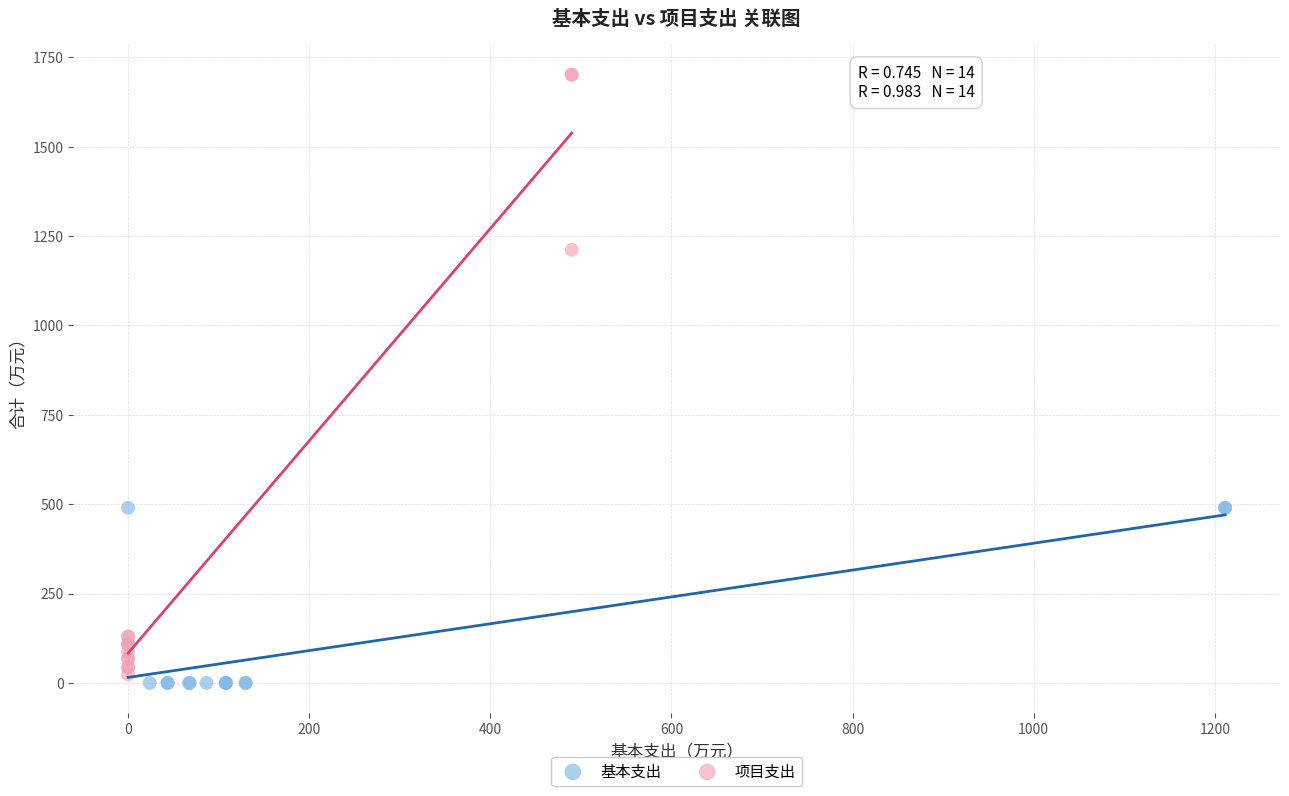

Which series contains the highest Y value?

项目支出